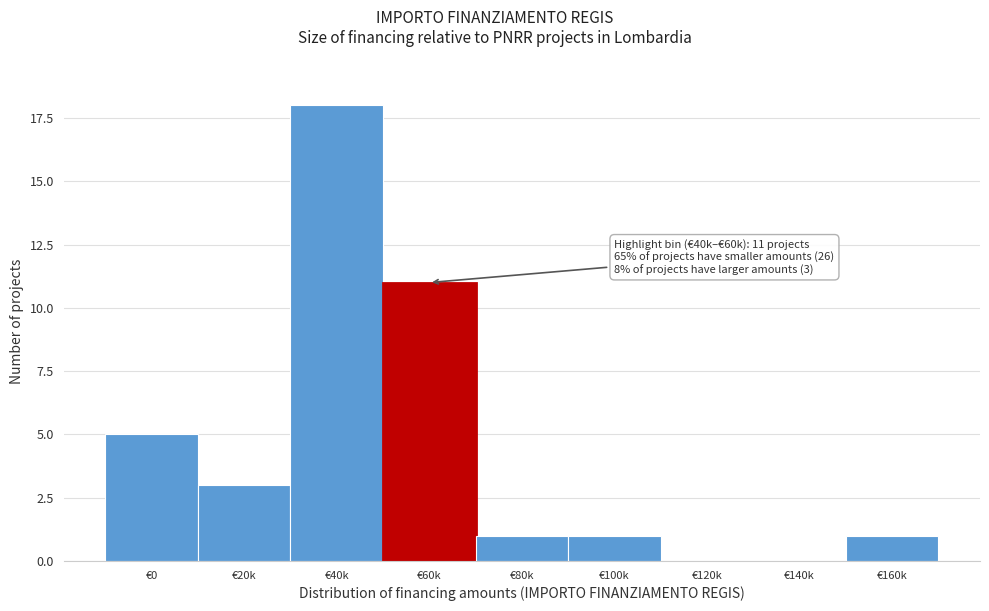

Reading left to right, extract all data points from this chart.

€0=5	€20k=3	€40k=18	€60k=11	€80k=1	€100k=1	€120k=0	€140k=0	€160k=1